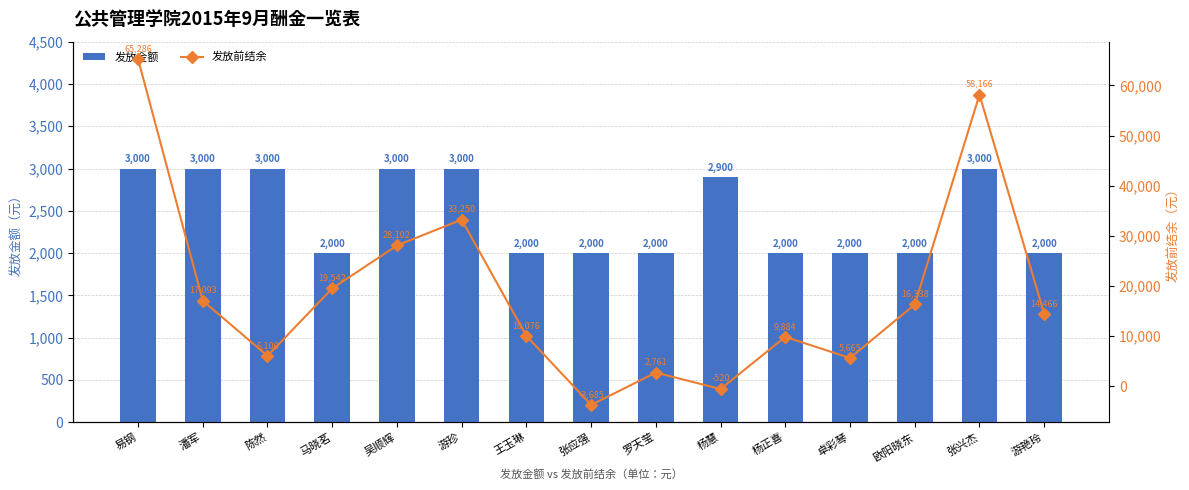

What is the difference between the maximum and minimum values in the 发放前结余 series?

68970.5